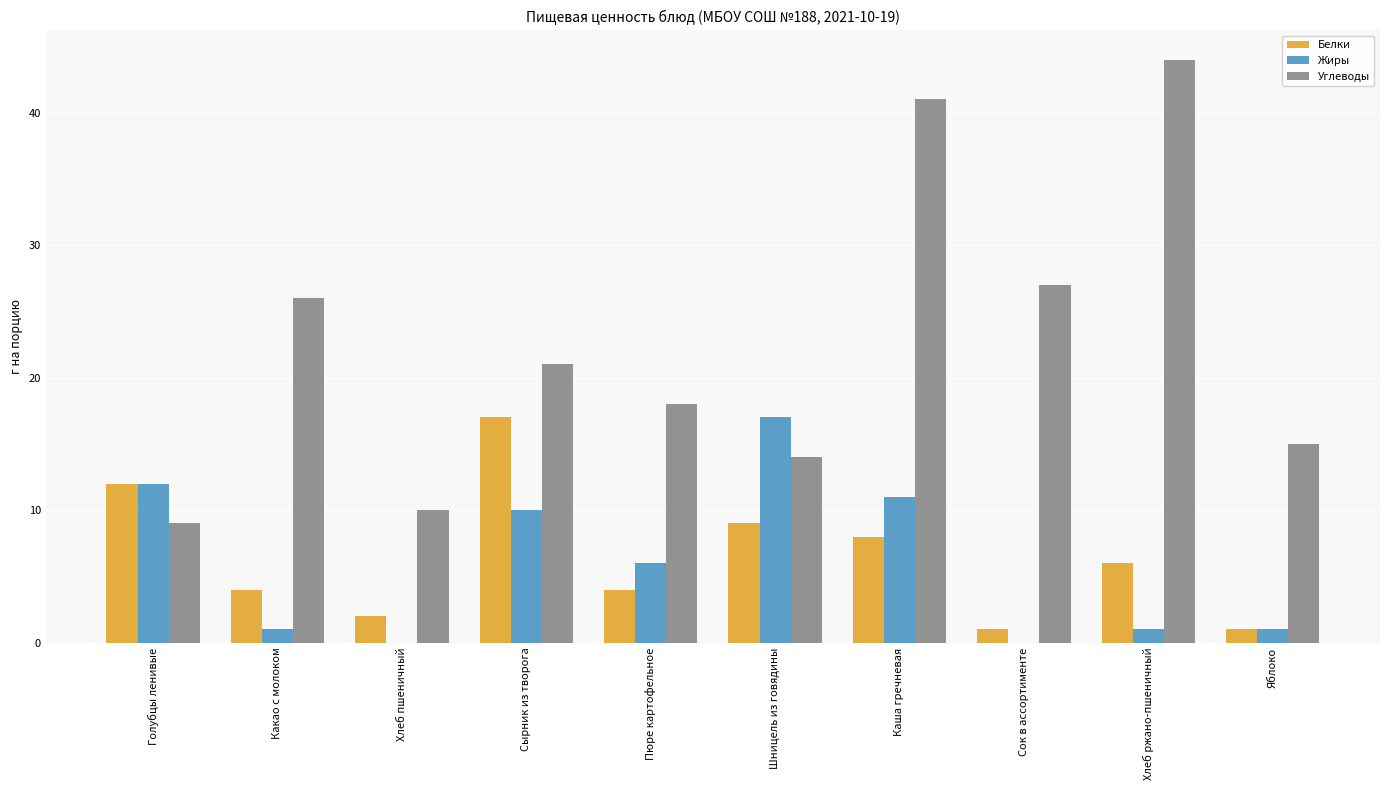

What is the total value across all series at Яблоко?

17